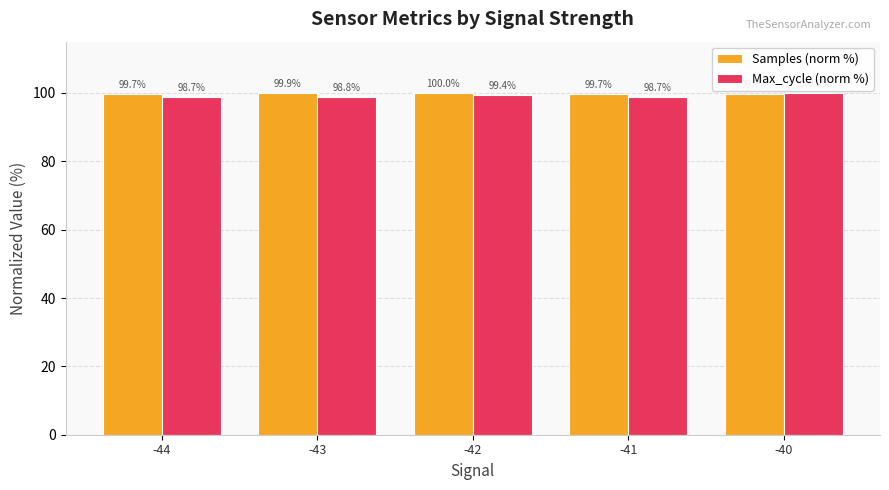

Reading right to left, extract all data points from this chart.

Samples (norm %): -40=99.7	-41=99.7	-42=100.0	-43=99.9	-44=99.7
Max_cycle (norm %): -40=100.0	-41=98.7	-42=99.4	-43=98.8	-44=98.7